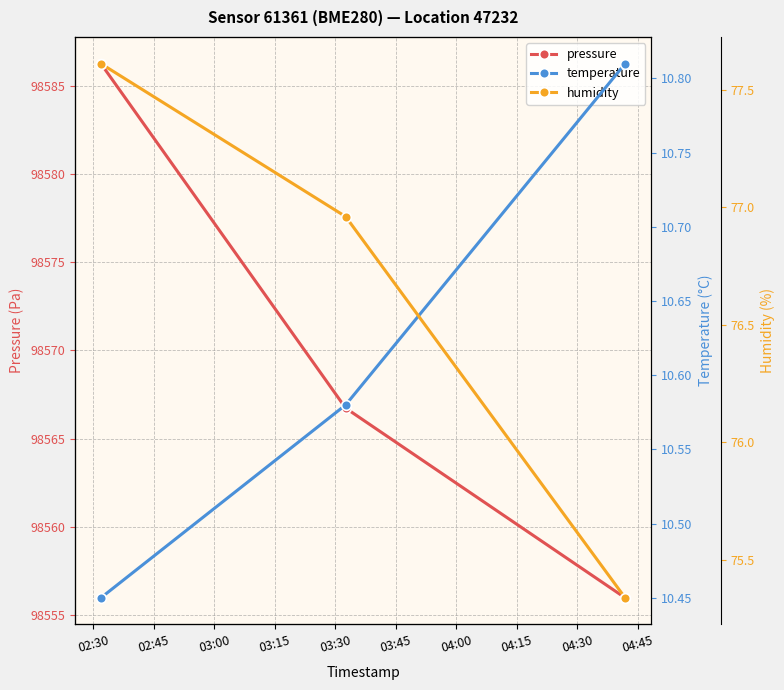

How many values in the pressure series exceed 98566?

2